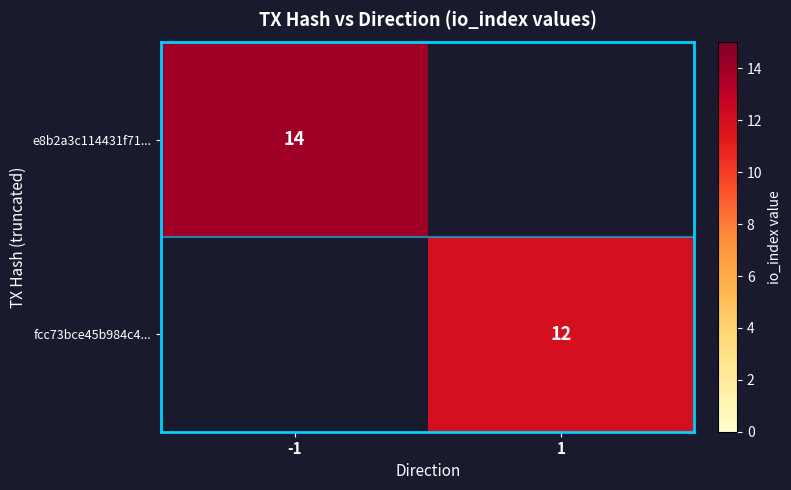

Is it true that fcc73bce45b984c4... equals 12 at 1?

True